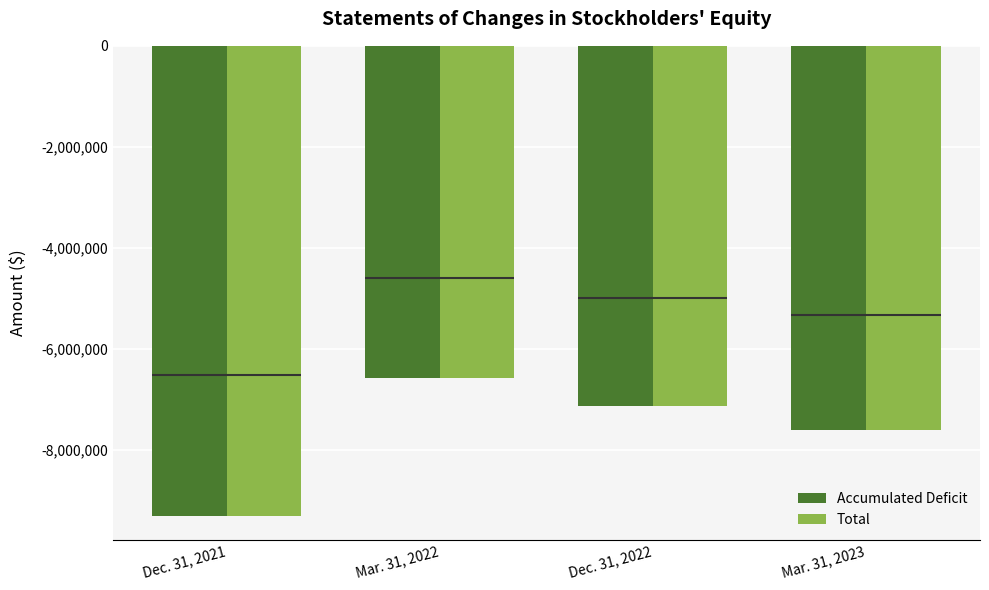

What is the maximum value for Accumulated Deficit?

-6567318